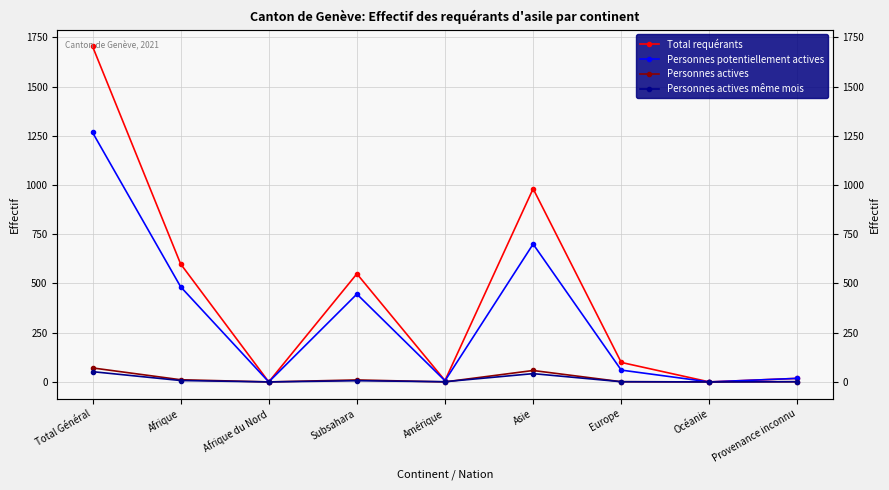

How many lines are shown in the chart?

4